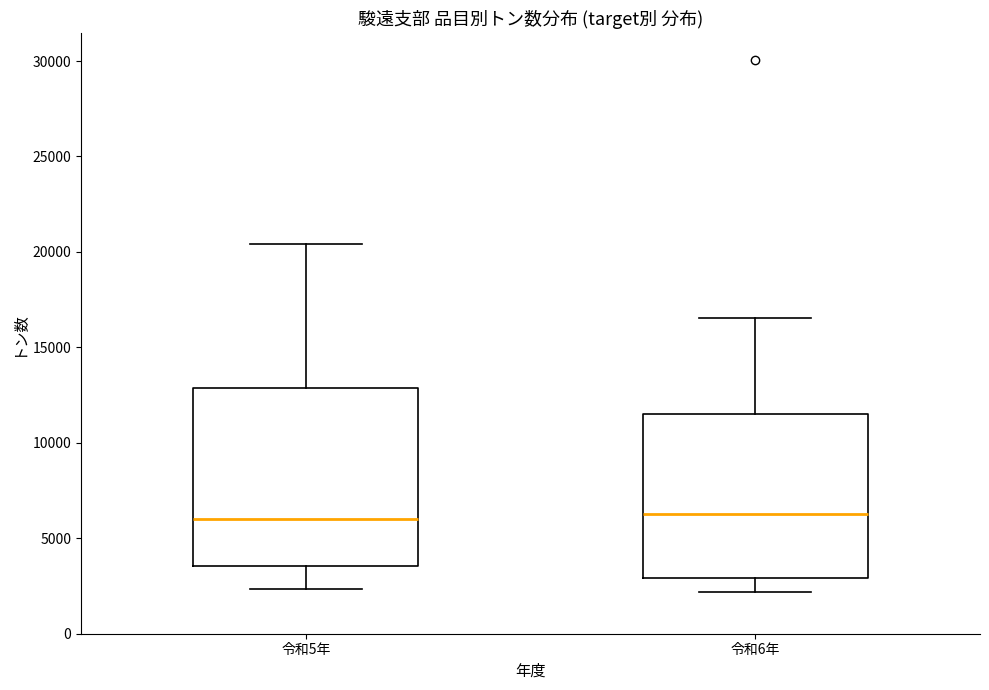

Reading left to right, read every box against the y-axis: the position of its median line, the range the box covers, and the ends of its whiskers. The values are not printed on the chart, so give them approximately, as read against the axis.

令和5年: median 6000, box 3500 to 13000, whiskers 2500 to 20500
令和6年: median 6500, box 3000 to 11500, whiskers 2000 to 16500